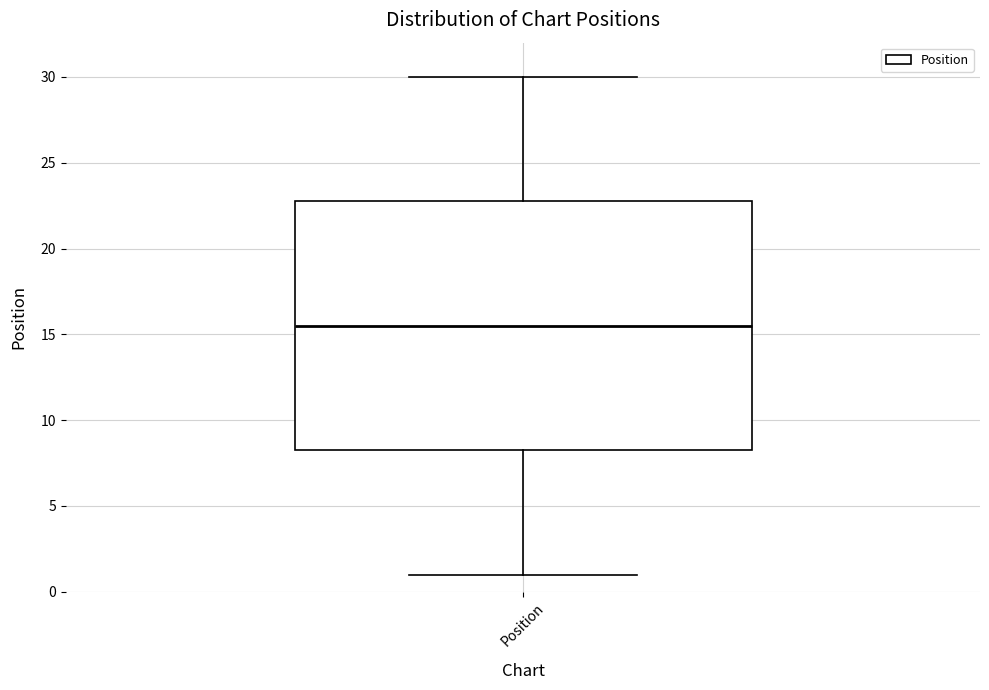

Where does the lower whisker of the box for Position end on the y-axis? The values are not printed on the chart, so give them approximately, as read against the axis.

1.0